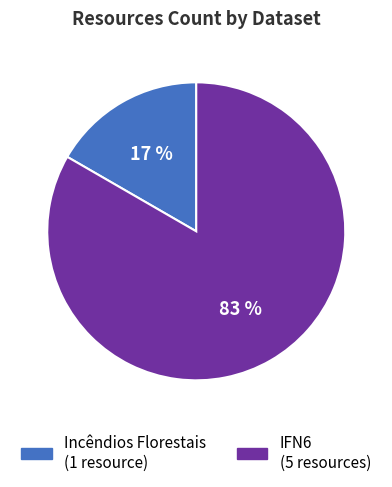

Is there a majority slice in this chart?

Yes